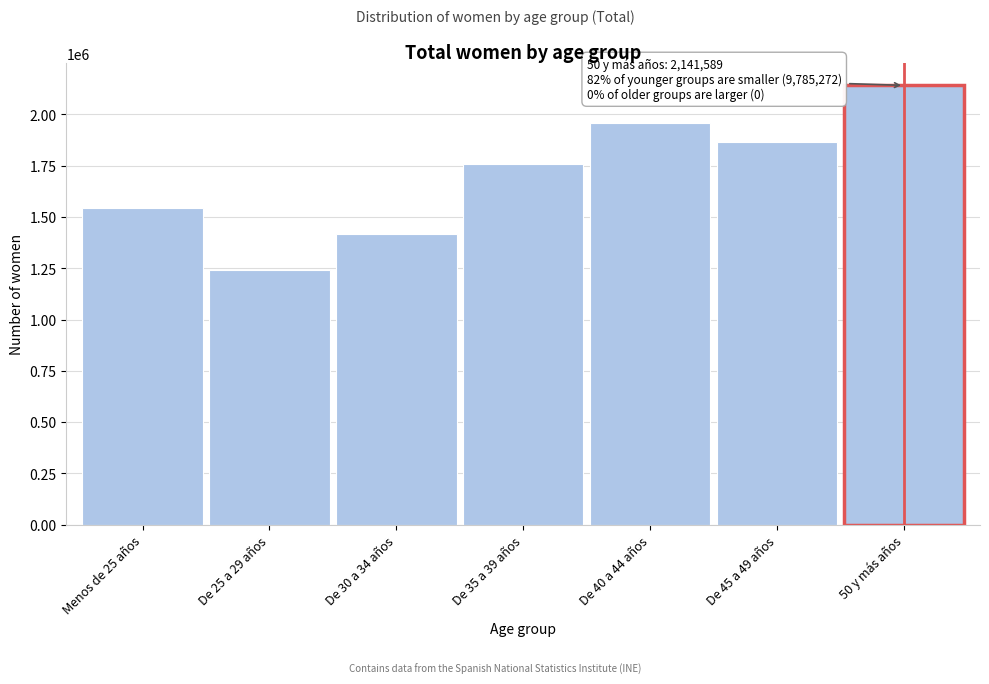

Reading right to left, what are all the values shown in this chart?

50 y más años=2141589	De 45 a 49 años=1867107	De 40 a 44 años=1956298	De 35 a 39 años=1756000	De 30 a 34 años=1419351	De 25 a 29 años=1243539	Menos de 25 años=1542977